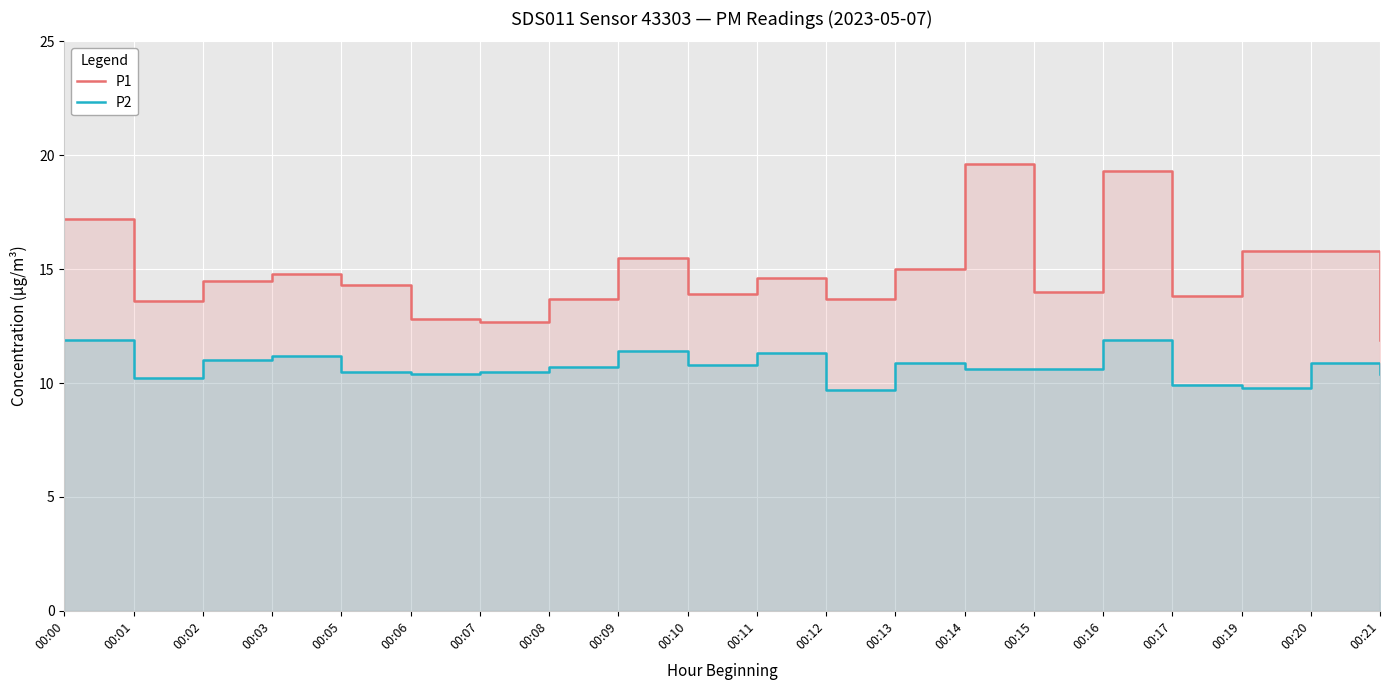

What is the total value across all series at 00:06?

23.2